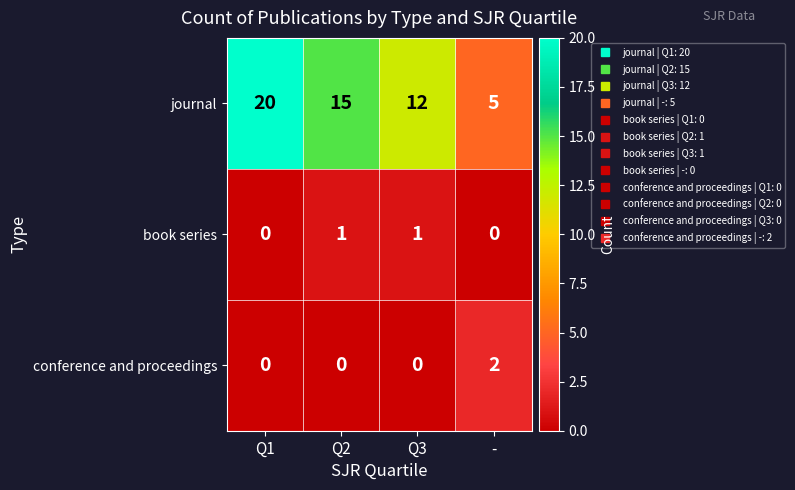

At how many categories does at least one series exceed 3?

4